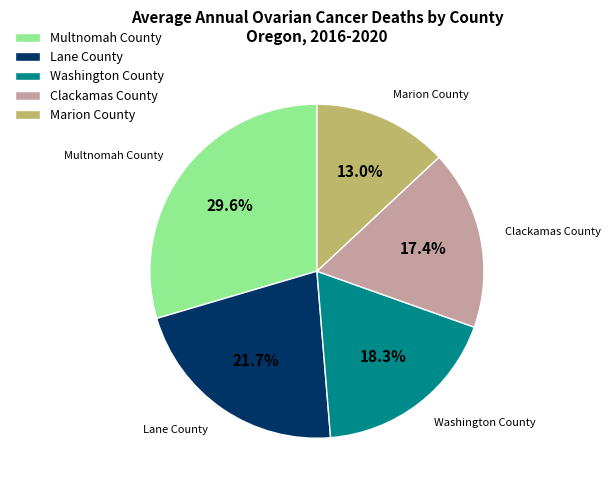

How many segments does this pie chart have?

5